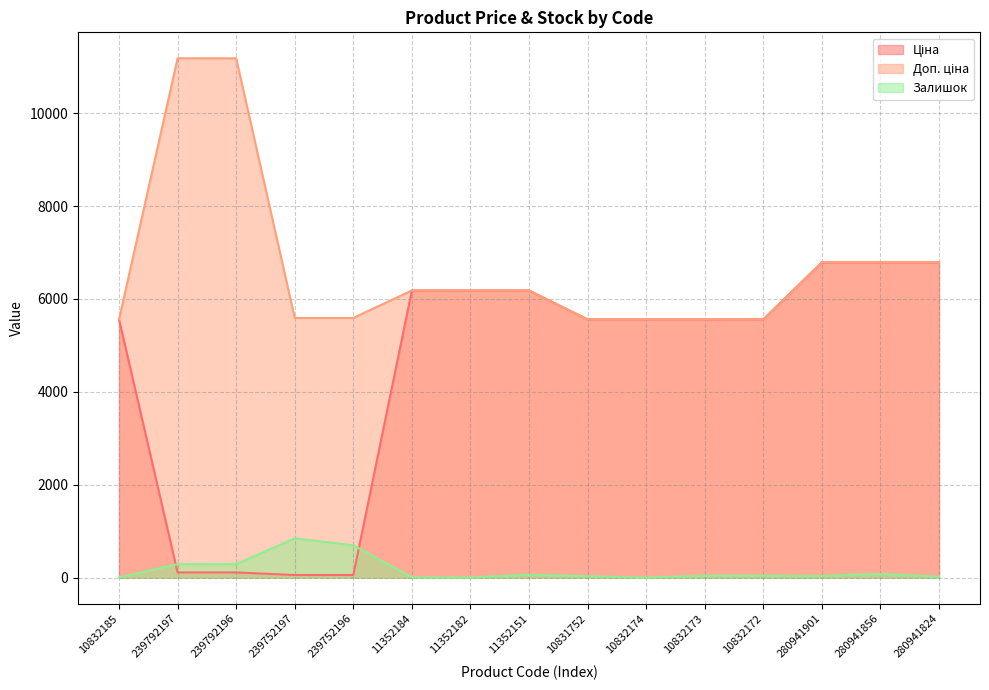

How many lines are shown in the chart?

3